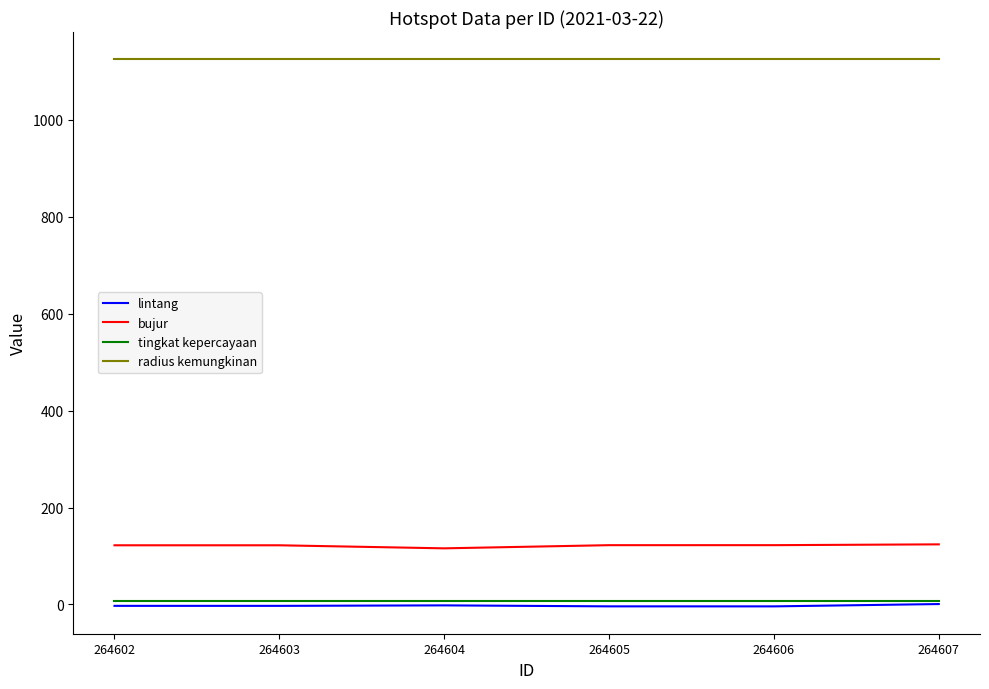

The value of radius kemungkinan at 264602 is 1681.5. True or false?

False